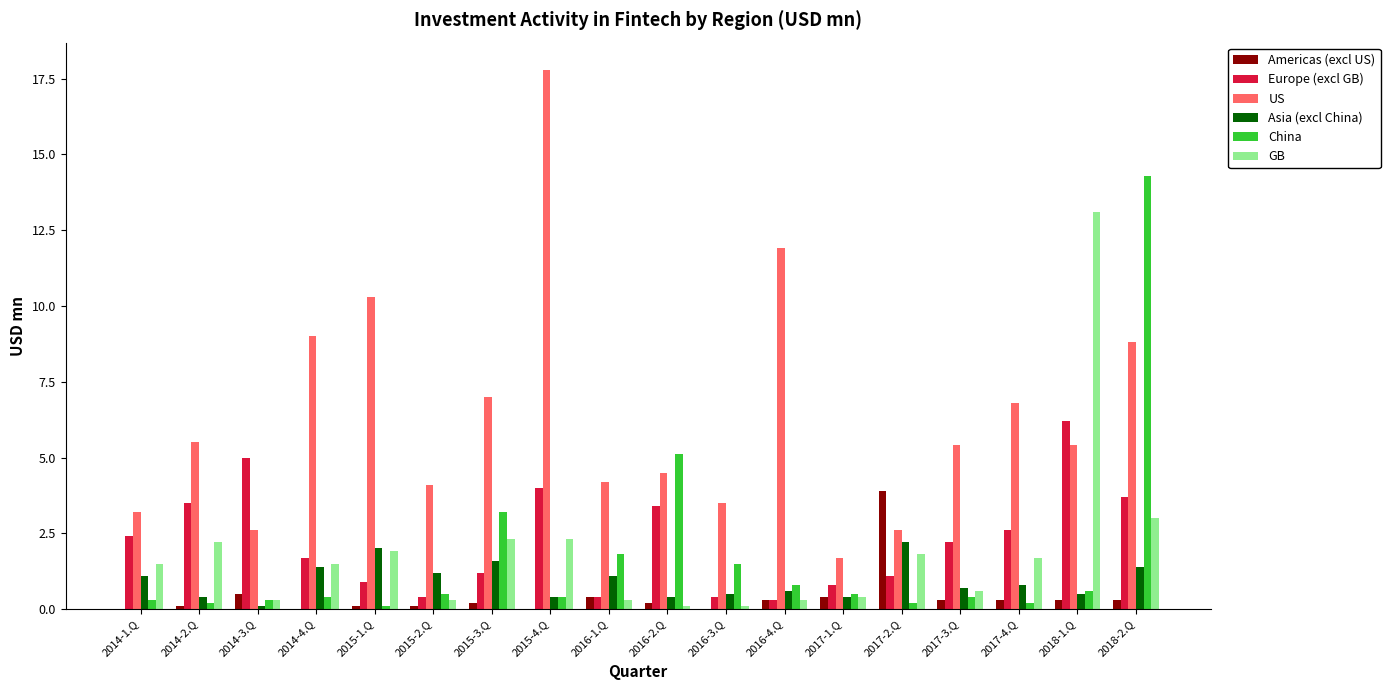

How many distinct data groups are displayed?

6